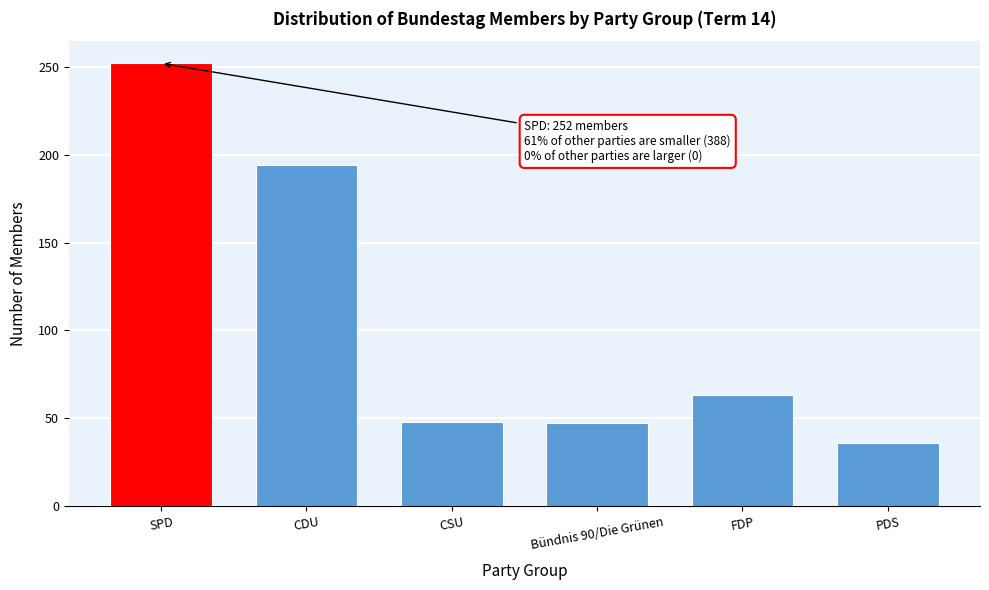

What is the average value?

107